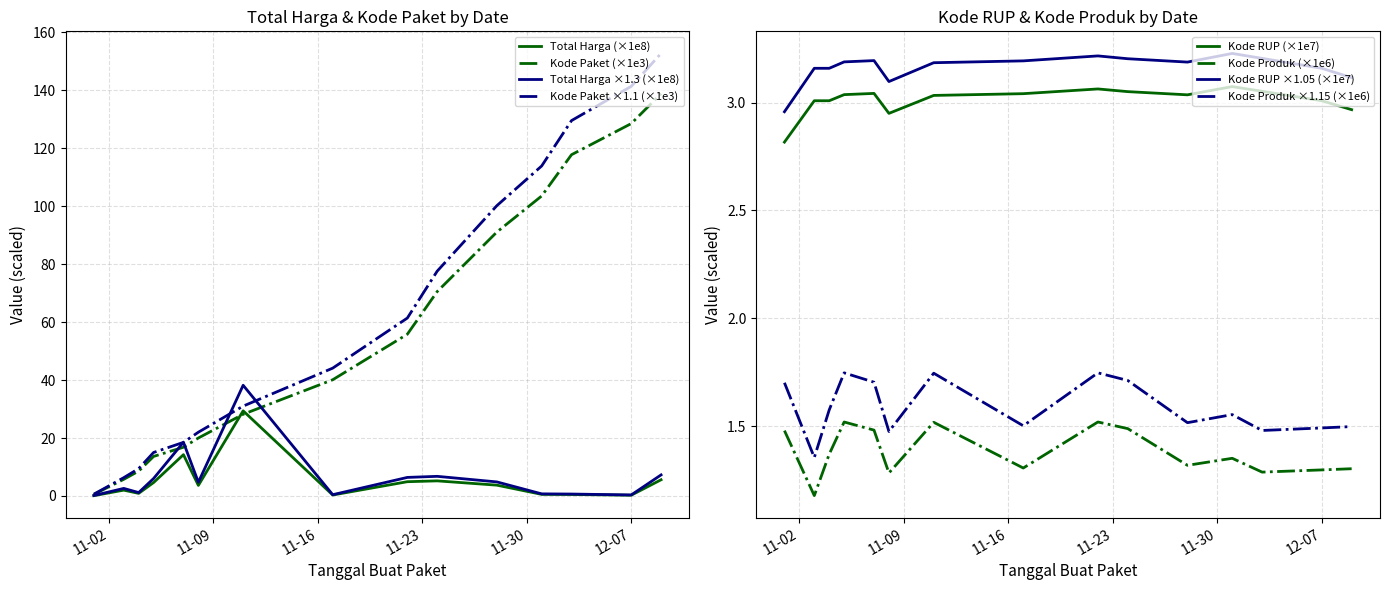

Which label corresponds to the largest value in the chart?

2021-12-09